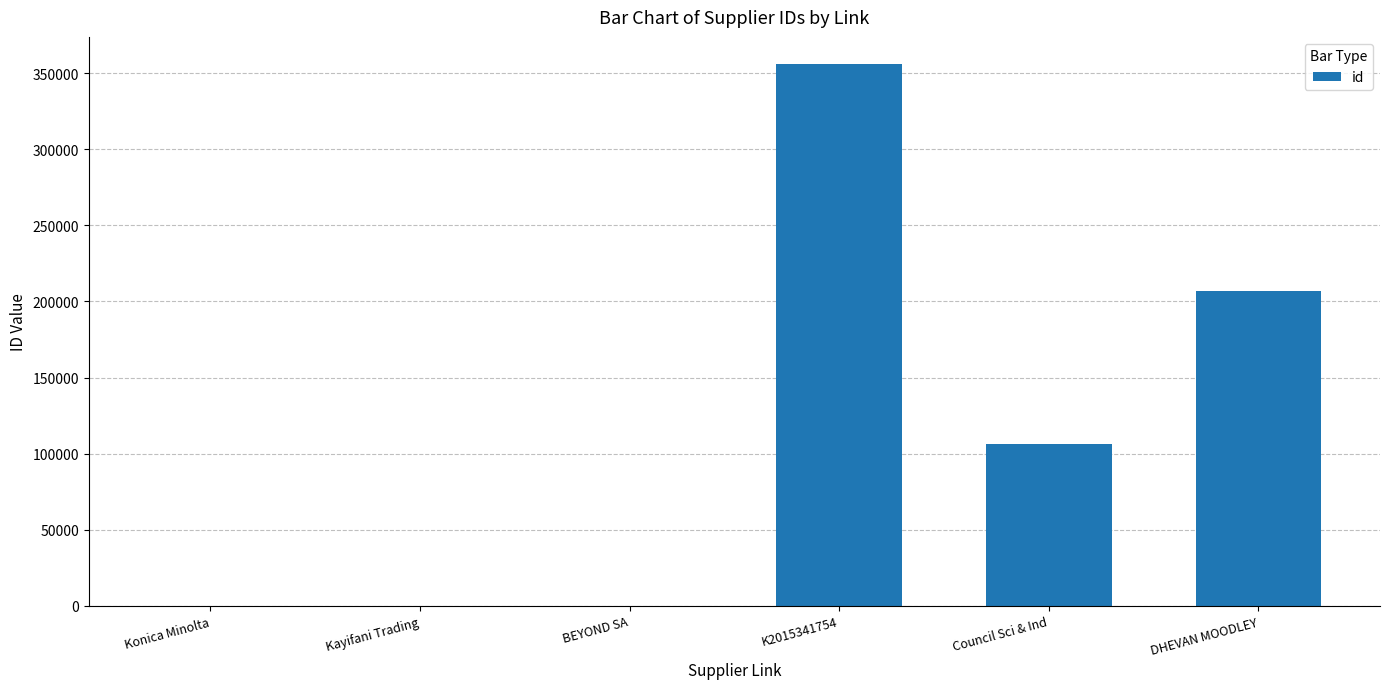

Reading left to right, what are all the values shown in this chart?

Konica Minolta=0	Kayifani Trading=0	BEYOND SA=0	K2015341754=356061	Council Sci & Ind=106102	DHEVAN MOODLEY=207081